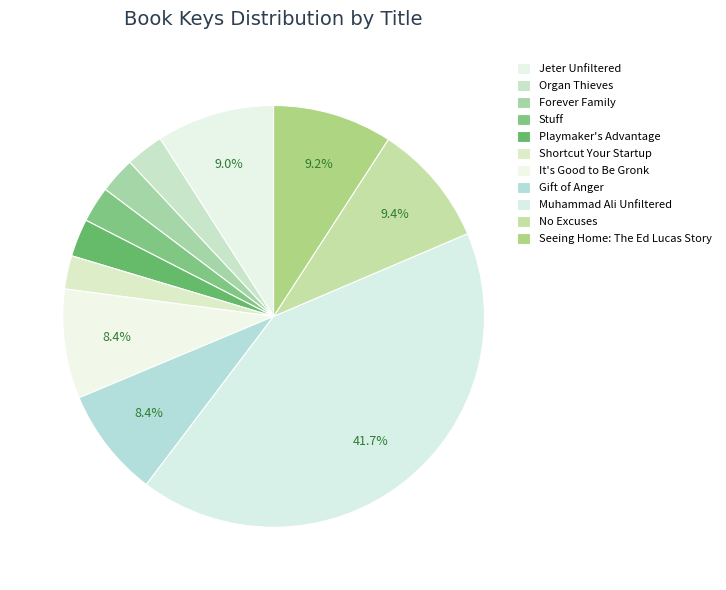

How many slices are in this pie chart?

11